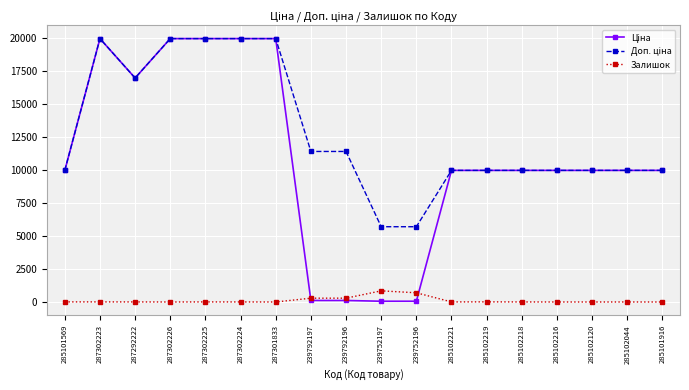

True or false: Залишок has a value of 289.0 at 239792197.

True